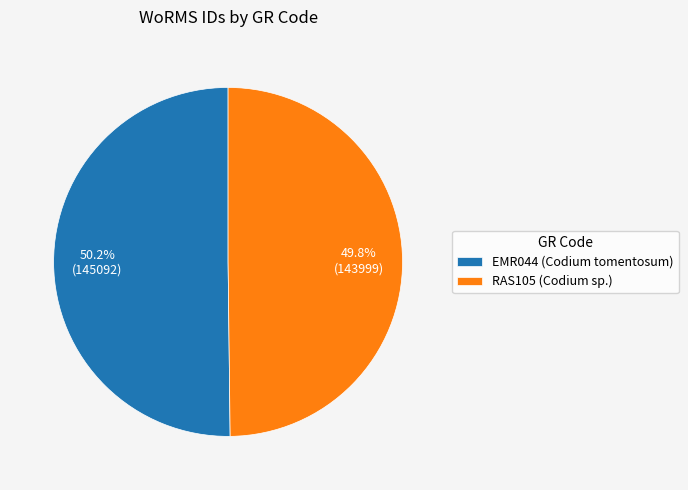

How many slices are in this pie chart?

2